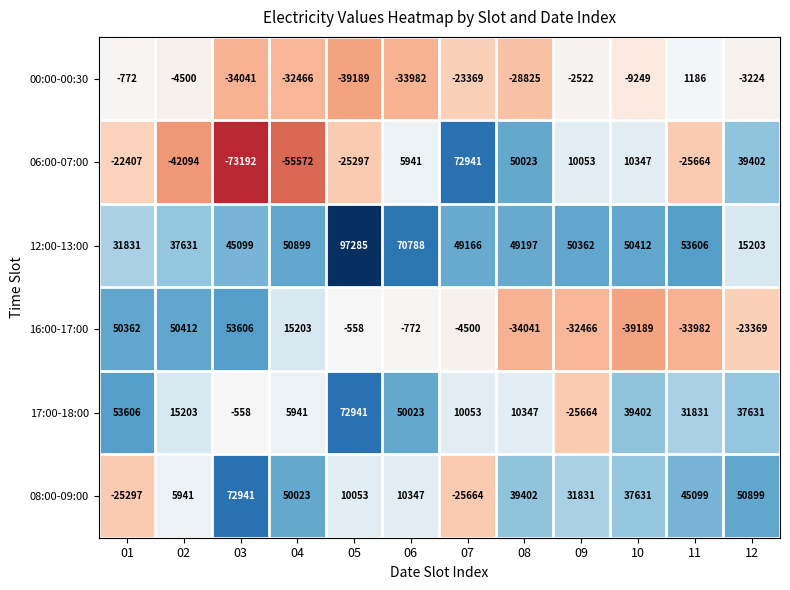

What is the average value of the 06:00-07:00 series?

-4627